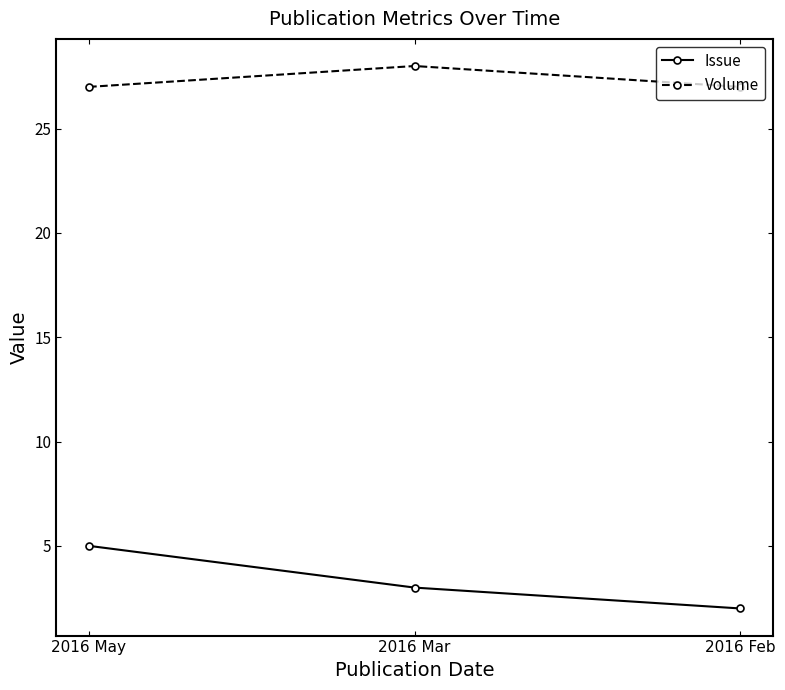

Rank the categories by Issue value from lowest to highest.

2016 Feb, 2016 Mar, 2016 May